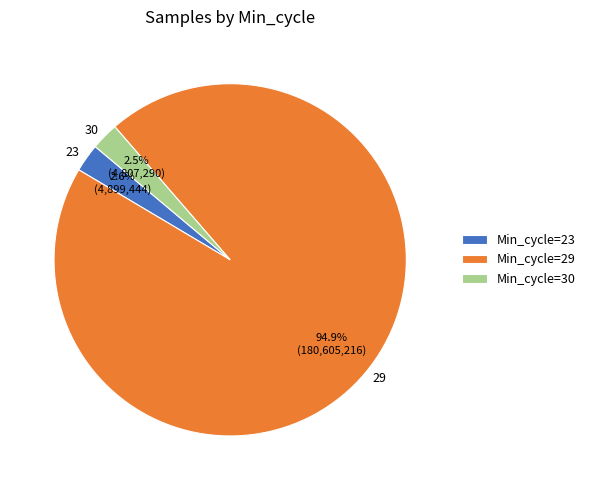

What is the ratio of the value at 30 to the value at 29?

0.0